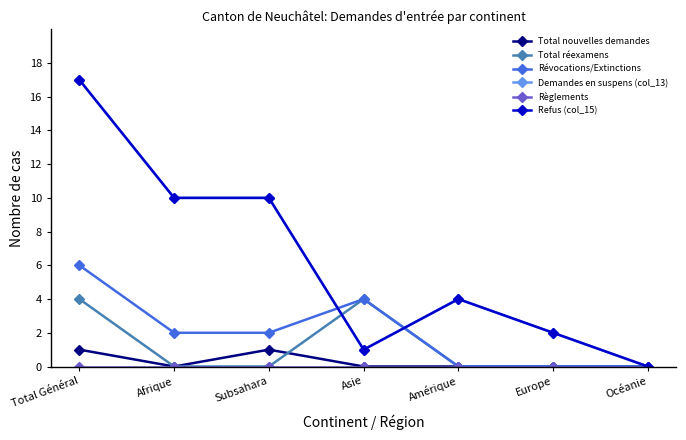

At which label does Révocations/Extinctions reach its peak?

Total Général